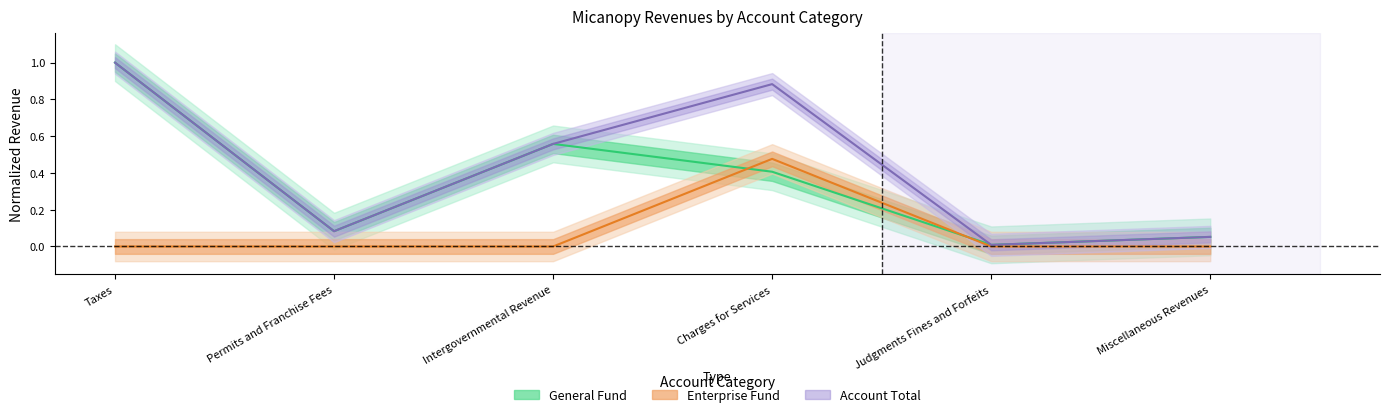

Between Permits and Franchise Fees and Miscellaneous Revenues, which series saw the biggest shift?

General Fund